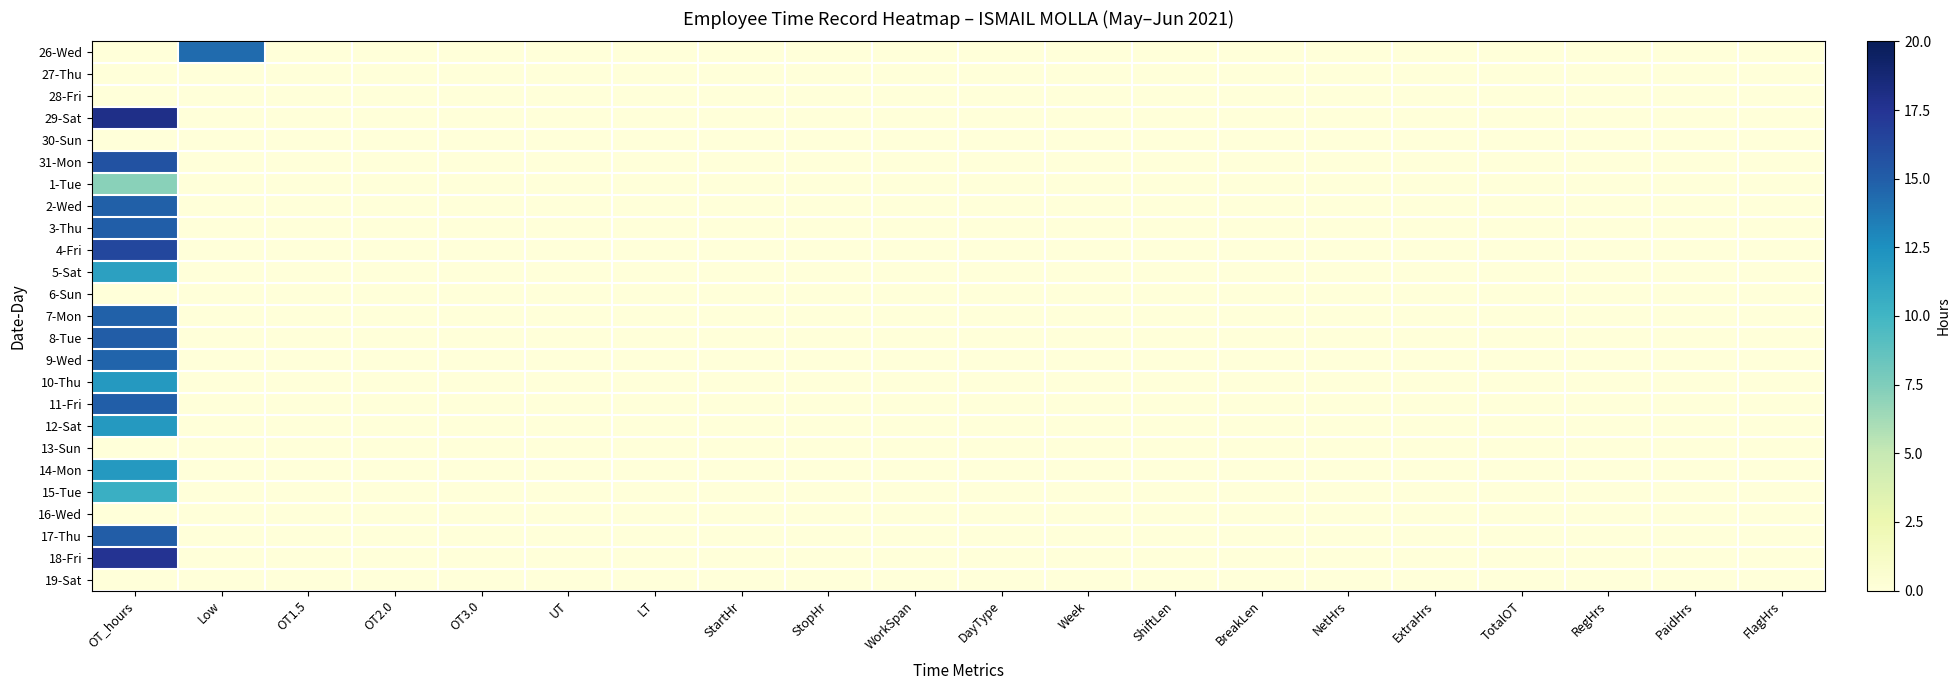

Reading left to right, transcribe all the data shown in this chart.

26-Wed: OT_hours=0.0	Low=14.3	OT1.5=0.0	OT2.0=0.0	OT3.0=0.0	UT=0.0	LT=0.0	StartHr=0.0	StopHr=0.0	WorkSpan=0.0	DayType=0.0	Week=0.0	ShiftLen=0.0	BreakLen=0.0	NetHrs=0.0	ExtraHrs=0.0	TotalOT=0.0	RegHrs=0.0	PaidHrs=0.0	FlagHrs=0.0
27-Thu: OT_hours=0.0	Low=0.0	OT1.5=0.0	OT2.0=0.0	OT3.0=0.0	UT=0.0	LT=0.0	StartHr=0.0	StopHr=0.0	WorkSpan=0.0	DayType=0.0	Week=0.0	ShiftLen=0.0	BreakLen=0.0	NetHrs=0.0	ExtraHrs=0.0	TotalOT=0.0	RegHrs=0.0	PaidHrs=0.0	FlagHrs=0.0
28-Fri: OT_hours=0.0	Low=0.0	OT1.5=0.0	OT2.0=0.0	OT3.0=0.0	UT=0.0	LT=0.0	StartHr=0.0	StopHr=0.0	WorkSpan=0.0	DayType=0.0	Week=0.0	ShiftLen=0.0	BreakLen=0.0	NetHrs=0.0	ExtraHrs=0.0	TotalOT=0.0	RegHrs=0.0	PaidHrs=0.0	FlagHrs=0.0
29-Sat: OT_hours=17.9	Low=0.0	OT1.5=0.0	OT2.0=0.0	OT3.0=0.0	UT=0.0	LT=0.0	StartHr=0.0	StopHr=0.0	WorkSpan=0.0	DayType=0.0	Week=0.0	ShiftLen=0.0	BreakLen=0.0	NetHrs=0.0	ExtraHrs=0.0	TotalOT=0.0	RegHrs=0.0	PaidHrs=0.0	FlagHrs=0.0
30-Sun: OT_hours=0.0	Low=0.0	OT1.5=0.0	OT2.0=0.0	OT3.0=0.0	UT=0.0	LT=0.0	StartHr=0.0	StopHr=0.0	WorkSpan=0.0	DayType=0.0	Week=0.0	ShiftLen=0.0	BreakLen=0.0	NetHrs=0.0	ExtraHrs=0.0	TotalOT=0.0	RegHrs=0.0	PaidHrs=0.0	FlagHrs=0.0
31-Mon: OT_hours=15.7	Low=0.0	OT1.5=0.0	OT2.0=0.0	OT3.0=0.0	UT=0.0	LT=0.0	StartHr=0.0	StopHr=0.0	WorkSpan=0.0	DayType=0.0	Week=0.0	ShiftLen=0.0	BreakLen=0.0	NetHrs=0.0	ExtraHrs=0.0	TotalOT=0.0	RegHrs=0.0	PaidHrs=0.0	FlagHrs=0.0
1-Tue: OT_hours=7.1	Low=0.0	OT1.5=0.0	OT2.0=0.0	OT3.0=0.0	UT=0.0	LT=0.0	StartHr=0.0	StopHr=0.0	WorkSpan=0.0	DayType=0.0	Week=0.0	ShiftLen=0.0	BreakLen=0.0	NetHrs=0.0	ExtraHrs=0.0	TotalOT=0.0	RegHrs=0.0	PaidHrs=0.0	FlagHrs=0.0
2-Wed: OT_hours=14.9	Low=0.0	OT1.5=0.0	OT2.0=0.0	OT3.0=0.0	UT=0.0	LT=0.0	StartHr=0.0	StopHr=0.0	WorkSpan=0.0	DayType=0.0	Week=0.0	ShiftLen=0.0	BreakLen=0.0	NetHrs=0.0	ExtraHrs=0.0	TotalOT=0.0	RegHrs=0.0	PaidHrs=0.0	FlagHrs=0.0
3-Thu: OT_hours=14.9	Low=0.0	OT1.5=0.0	OT2.0=0.0	OT3.0=0.0	UT=0.0	LT=0.0	StartHr=0.0	StopHr=0.0	WorkSpan=0.0	DayType=0.0	Week=0.0	ShiftLen=0.0	BreakLen=0.0	NetHrs=0.0	ExtraHrs=0.0	TotalOT=0.0	RegHrs=0.0	PaidHrs=0.0	FlagHrs=0.0
4-Fri: OT_hours=16.3	Low=0.0	OT1.5=0.0	OT2.0=0.0	OT3.0=0.0	UT=0.0	LT=0.0	StartHr=0.0	StopHr=0.0	WorkSpan=0.0	DayType=0.0	Week=0.0	ShiftLen=0.0	BreakLen=0.0	NetHrs=0.0	ExtraHrs=0.0	TotalOT=0.0	RegHrs=0.0	PaidHrs=0.0	FlagHrs=0.0
5-Sat: OT_hours=11.4	Low=0.0	OT1.5=0.0	OT2.0=0.0	OT3.0=0.0	UT=0.0	LT=0.0	StartHr=0.0	StopHr=0.0	WorkSpan=0.0	DayType=0.0	Week=0.0	ShiftLen=0.0	BreakLen=0.0	NetHrs=0.0	ExtraHrs=0.0	TotalOT=0.0	RegHrs=0.0	PaidHrs=0.0	FlagHrs=0.0
6-Sun: OT_hours=0.0	Low=0.0	OT1.5=0.0	OT2.0=0.0	OT3.0=0.0	UT=0.0	LT=0.0	StartHr=0.0	StopHr=0.0	WorkSpan=0.0	DayType=0.0	Week=0.0	ShiftLen=0.0	BreakLen=0.0	NetHrs=0.0	ExtraHrs=0.0	TotalOT=0.0	RegHrs=0.0	PaidHrs=0.0	FlagHrs=0.0
7-Mon: OT_hours=14.8	Low=0.0	OT1.5=0.0	OT2.0=0.0	OT3.0=0.0	UT=0.0	LT=0.0	StartHr=0.0	StopHr=0.0	WorkSpan=0.0	DayType=0.0	Week=0.0	ShiftLen=0.0	BreakLen=0.0	NetHrs=0.0	ExtraHrs=0.0	TotalOT=0.0	RegHrs=0.0	PaidHrs=0.0	FlagHrs=0.0
8-Tue: OT_hours=15.0	Low=0.0	OT1.5=0.0	OT2.0=0.0	OT3.0=0.0	UT=0.0	LT=0.0	StartHr=0.0	StopHr=0.0	WorkSpan=0.0	DayType=0.0	Week=0.0	ShiftLen=0.0	BreakLen=0.0	NetHrs=0.0	ExtraHrs=0.0	TotalOT=0.0	RegHrs=0.0	PaidHrs=0.0	FlagHrs=0.0
9-Wed: OT_hours=14.6	Low=0.0	OT1.5=0.0	OT2.0=0.0	OT3.0=0.0	UT=0.0	LT=0.0	StartHr=0.0	StopHr=0.0	WorkSpan=0.0	DayType=0.0	Week=0.0	ShiftLen=0.0	BreakLen=0.0	NetHrs=0.0	ExtraHrs=0.0	TotalOT=0.0	RegHrs=0.0	PaidHrs=0.0	FlagHrs=0.0
10-Thu: OT_hours=11.9	Low=0.0	OT1.5=0.0	OT2.0=0.0	OT3.0=0.0	UT=0.0	LT=0.0	StartHr=0.0	StopHr=0.0	WorkSpan=0.0	DayType=0.0	Week=0.0	ShiftLen=0.0	BreakLen=0.0	NetHrs=0.0	ExtraHrs=0.0	TotalOT=0.0	RegHrs=0.0	PaidHrs=0.0	FlagHrs=0.0
11-Fri: OT_hours=14.9	Low=0.0	OT1.5=0.0	OT2.0=0.0	OT3.0=0.0	UT=0.0	LT=0.0	StartHr=0.0	StopHr=0.0	WorkSpan=0.0	DayType=0.0	Week=0.0	ShiftLen=0.0	BreakLen=0.0	NetHrs=0.0	ExtraHrs=0.0	TotalOT=0.0	RegHrs=0.0	PaidHrs=0.0	FlagHrs=0.0
12-Sat: OT_hours=11.9	Low=0.0	OT1.5=0.0	OT2.0=0.0	OT3.0=0.0	UT=0.0	LT=0.0	StartHr=0.0	StopHr=0.0	WorkSpan=0.0	DayType=0.0	Week=0.0	ShiftLen=0.0	BreakLen=0.0	NetHrs=0.0	ExtraHrs=0.0	TotalOT=0.0	RegHrs=0.0	PaidHrs=0.0	FlagHrs=0.0
13-Sun: OT_hours=0.0	Low=0.0	OT1.5=0.0	OT2.0=0.0	OT3.0=0.0	UT=0.0	LT=0.0	StartHr=0.0	StopHr=0.0	WorkSpan=0.0	DayType=0.0	Week=0.0	ShiftLen=0.0	BreakLen=0.0	NetHrs=0.0	ExtraHrs=0.0	TotalOT=0.0	RegHrs=0.0	PaidHrs=0.0	FlagHrs=0.0
14-Mon: OT_hours=11.9	Low=0.0	OT1.5=0.0	OT2.0=0.0	OT3.0=0.0	UT=0.0	LT=0.0	StartHr=0.0	StopHr=0.0	WorkSpan=0.0	DayType=0.0	Week=0.0	ShiftLen=0.0	BreakLen=0.0	NetHrs=0.0	ExtraHrs=0.0	TotalOT=0.0	RegHrs=0.0	PaidHrs=0.0	FlagHrs=0.0
15-Tue: OT_hours=10.4	Low=0.0	OT1.5=0.0	OT2.0=0.0	OT3.0=0.0	UT=0.0	LT=0.0	StartHr=0.0	StopHr=0.0	WorkSpan=0.0	DayType=0.0	Week=0.0	ShiftLen=0.0	BreakLen=0.0	NetHrs=0.0	ExtraHrs=0.0	TotalOT=0.0	RegHrs=0.0	PaidHrs=0.0	FlagHrs=0.0
16-Wed: OT_hours=0.0	Low=0.0	OT1.5=0.0	OT2.0=0.0	OT3.0=0.0	UT=0.0	LT=0.0	StartHr=0.0	StopHr=0.0	WorkSpan=0.0	DayType=0.0	Week=0.0	ShiftLen=0.0	BreakLen=0.0	NetHrs=0.0	ExtraHrs=0.0	TotalOT=0.0	RegHrs=0.0	PaidHrs=0.0	FlagHrs=0.0
17-Thu: OT_hours=15.0	Low=0.0	OT1.5=0.0	OT2.0=0.0	OT3.0=0.0	UT=0.0	LT=0.0	StartHr=0.0	StopHr=0.0	WorkSpan=0.0	DayType=0.0	Week=0.0	ShiftLen=0.0	BreakLen=0.0	NetHrs=0.0	ExtraHrs=0.0	TotalOT=0.0	RegHrs=0.0	PaidHrs=0.0	FlagHrs=0.0
18-Fri: OT_hours=17.5	Low=0.0	OT1.5=0.0	OT2.0=0.0	OT3.0=0.0	UT=0.0	LT=0.0	StartHr=0.0	StopHr=0.0	WorkSpan=0.0	DayType=0.0	Week=0.0	ShiftLen=0.0	BreakLen=0.0	NetHrs=0.0	ExtraHrs=0.0	TotalOT=0.0	RegHrs=0.0	PaidHrs=0.0	FlagHrs=0.0
19-Sat: OT_hours=0.0	Low=0.0	OT1.5=0.0	OT2.0=0.0	OT3.0=0.0	UT=0.0	LT=0.0	StartHr=0.0	StopHr=0.0	WorkSpan=0.0	DayType=0.0	Week=0.0	ShiftLen=0.0	BreakLen=0.0	NetHrs=0.0	ExtraHrs=0.0	TotalOT=0.0	RegHrs=0.0	PaidHrs=0.0	FlagHrs=0.0